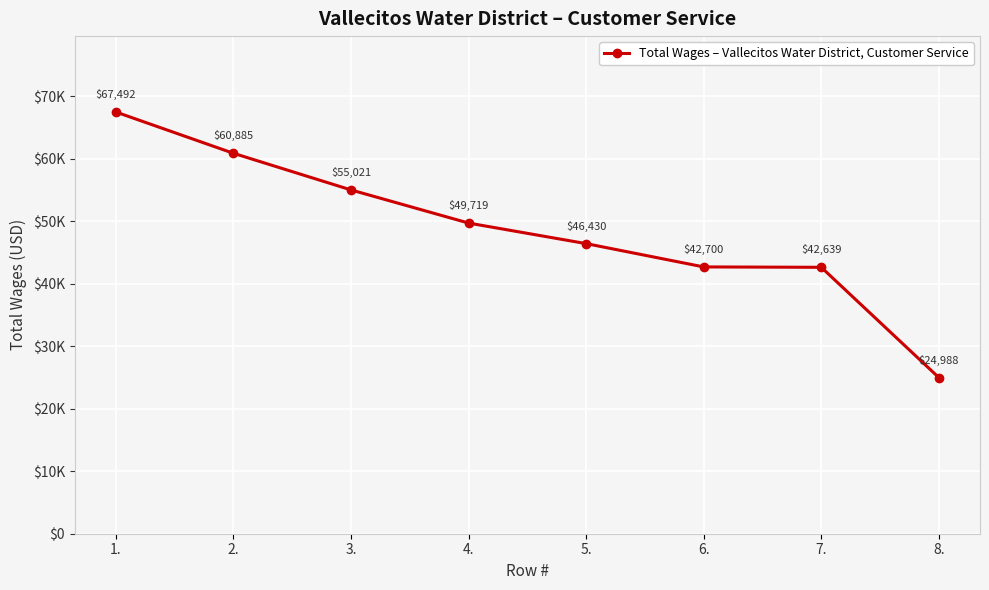

Is this an area chart (filled region under the line)?

No